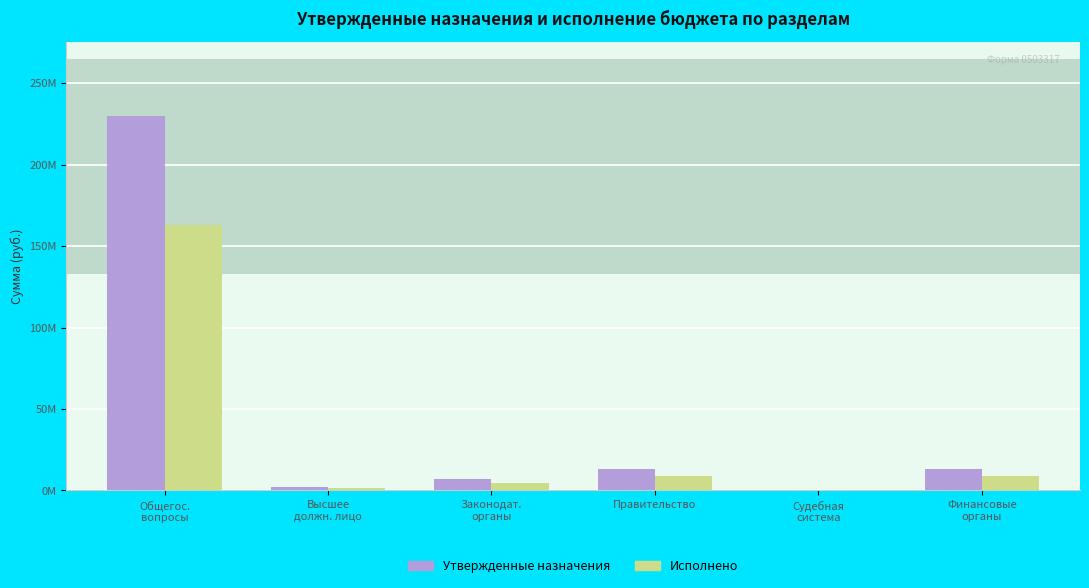

Rank the categories by Утвержденные назначения value from lowest to highest.

Судебная система, Высшее должн. лицо, Законодат. органы, Финансовые органы, Правительство, Общегос. вопросы